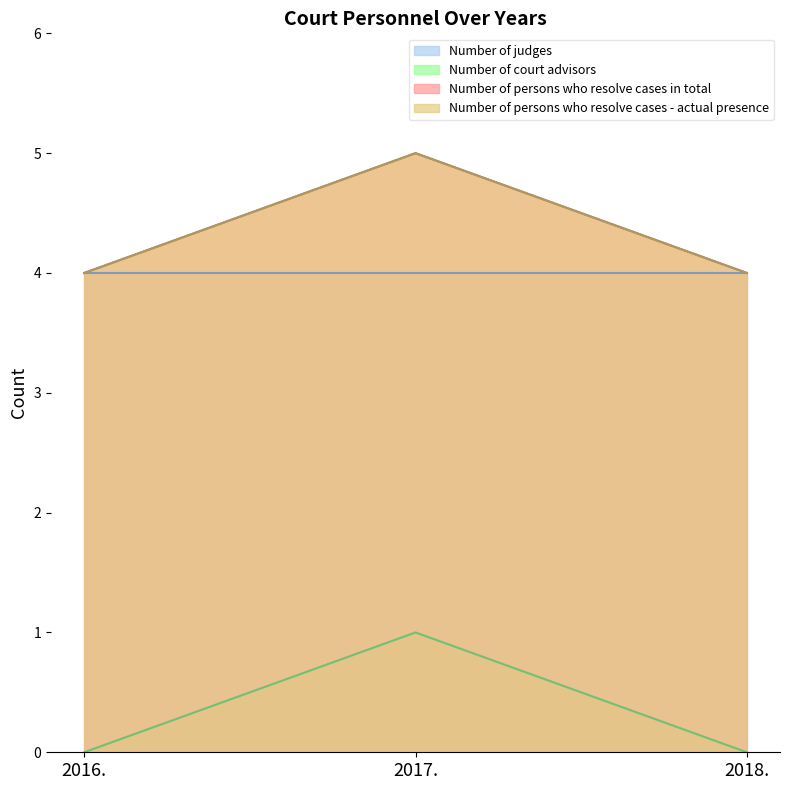

The Number of court advisors series shows 0 at 2018.. True or false?

True